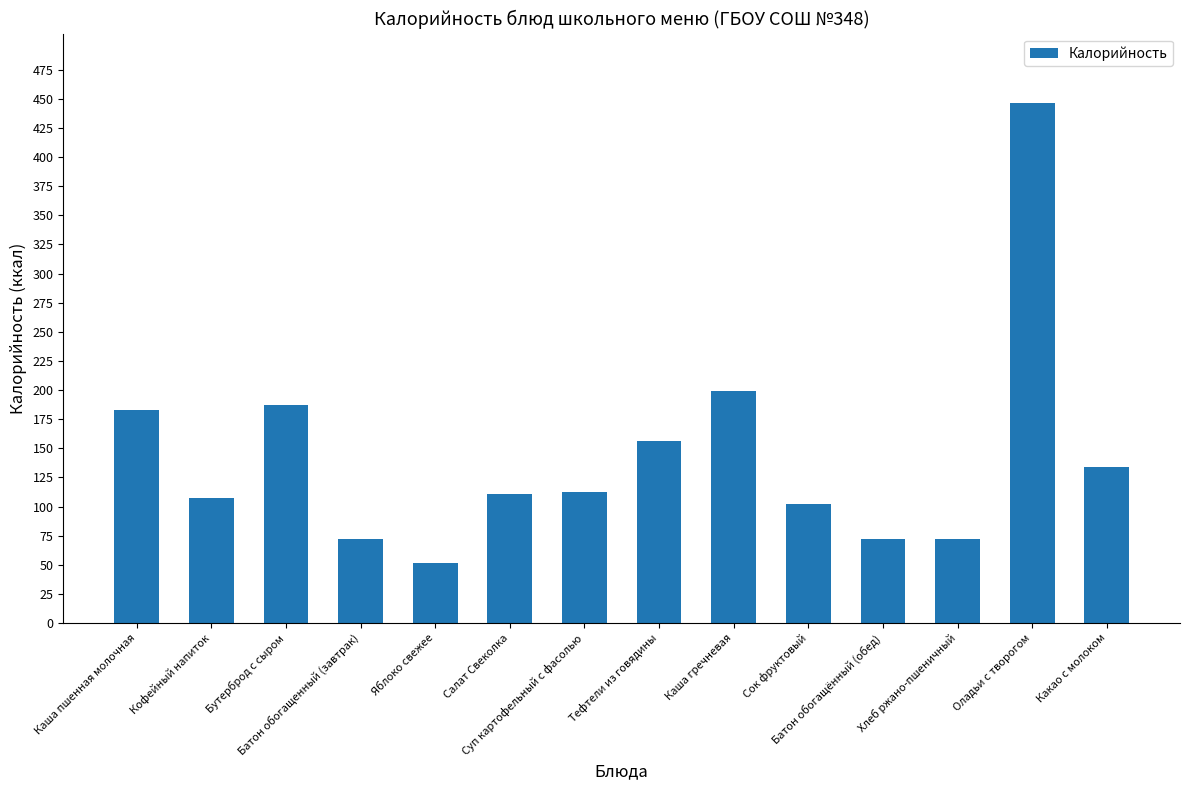

What is the difference between the second highest and minimum values?

147.0